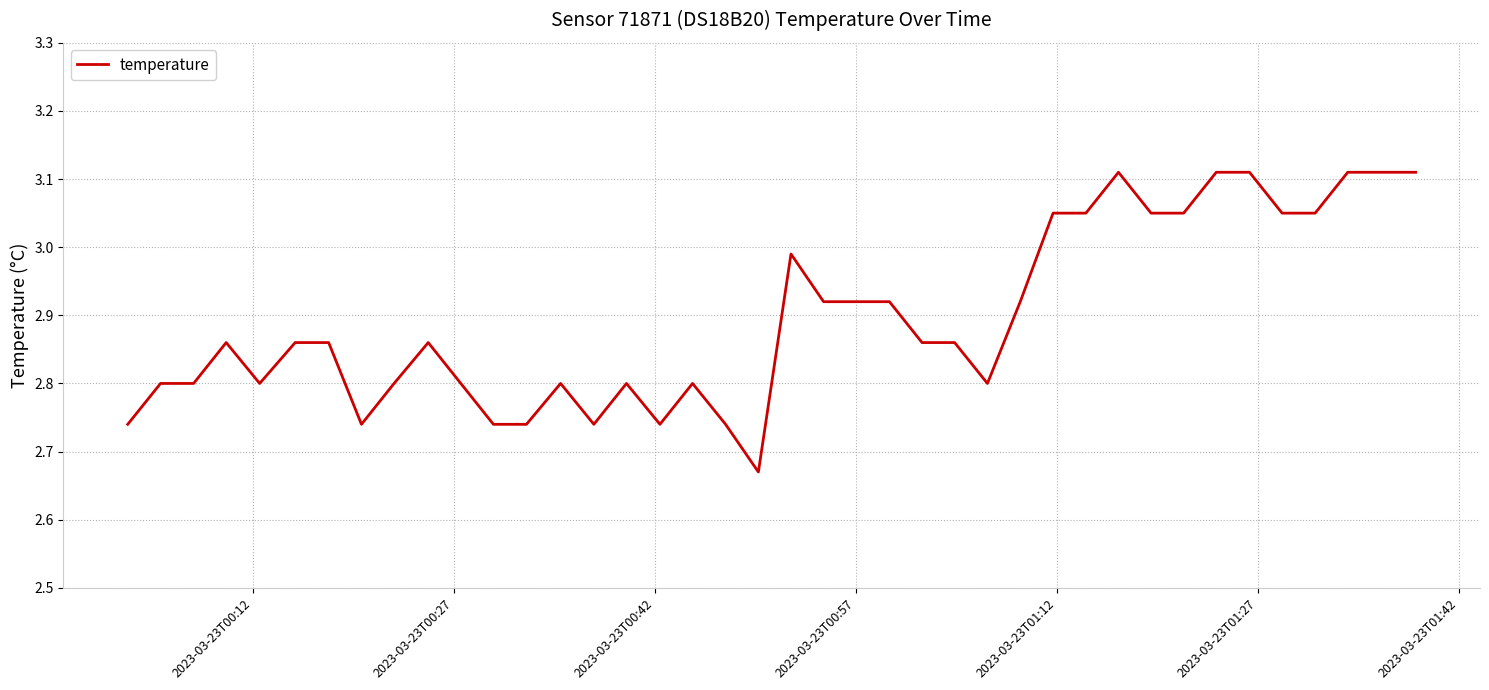

What is the difference between the maximum and minimum values?

0.4